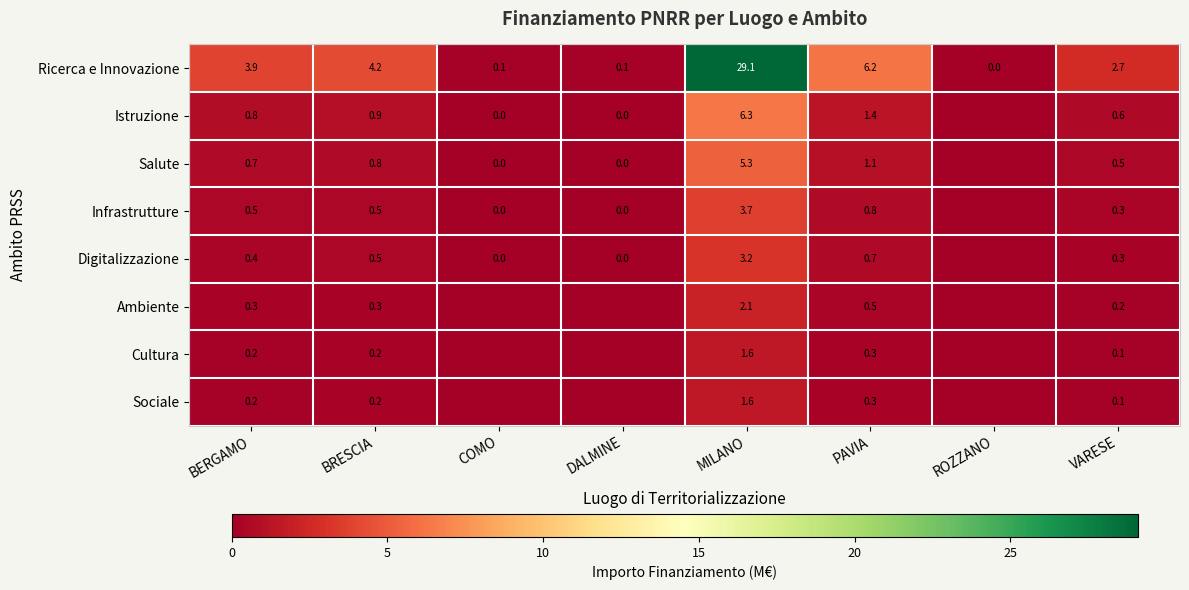

Where is Ricerca e Innovazione nearest to the value 14?

PAVIA